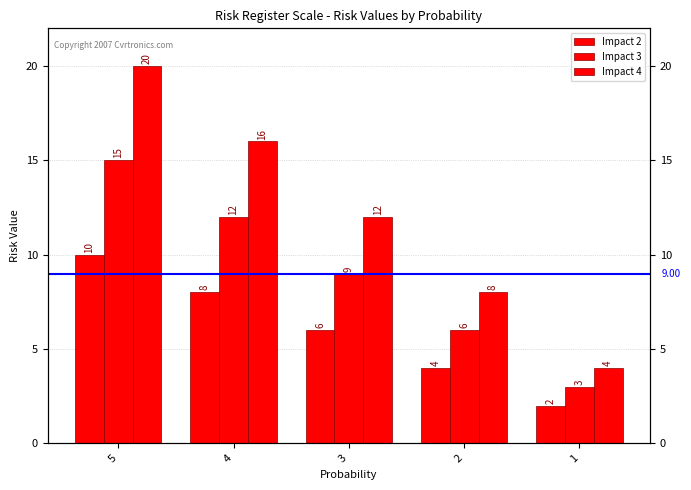

Which series has the widest spread of values?

Impact 4